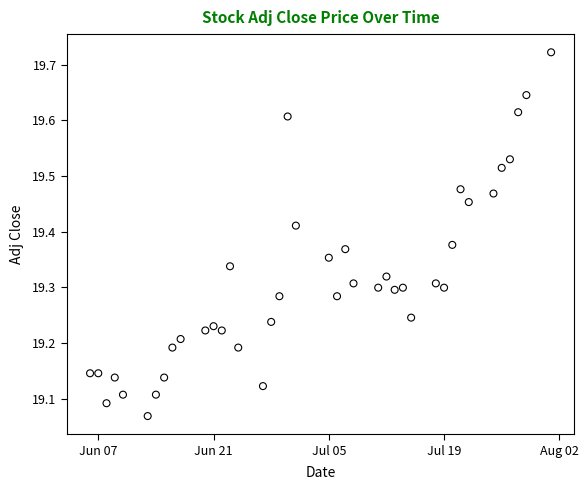

What is the range of X values (max minus min)?

56.0